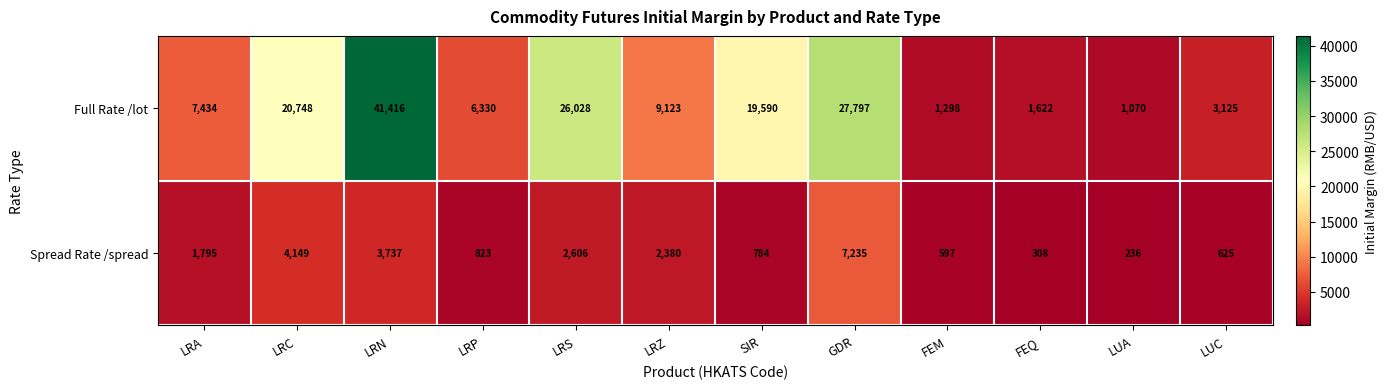

The value of Spread Rate /spread at LUC is 373. True or false?

False